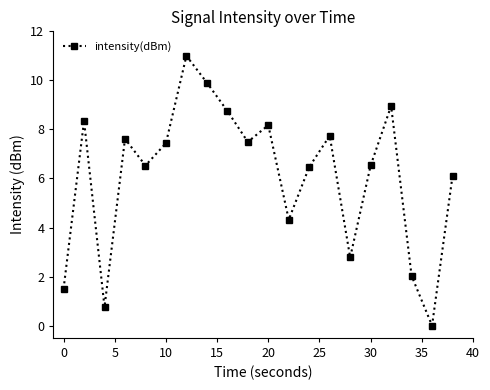

What is the sum of all values?

122.4